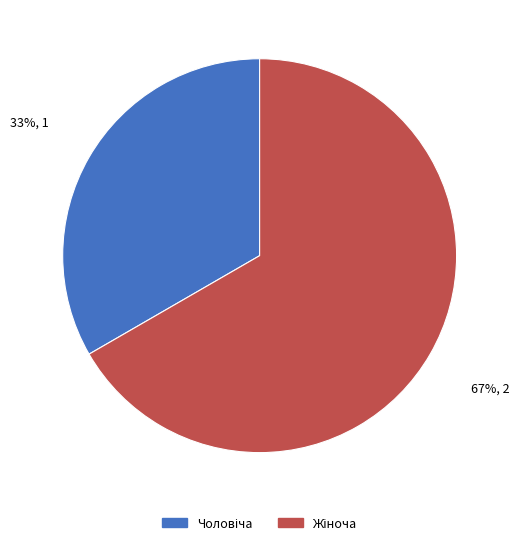

Does any single category account for the majority?

Yes